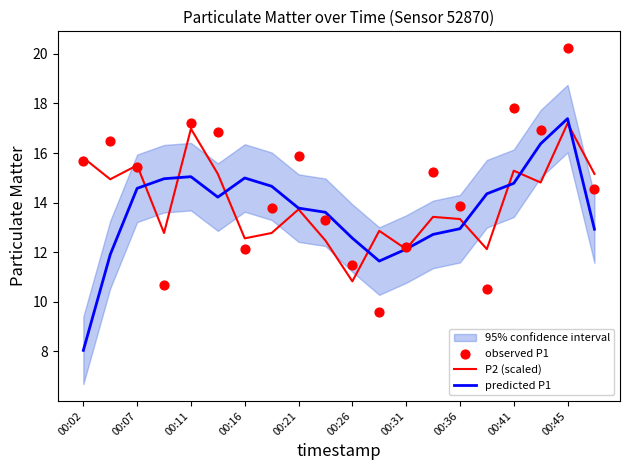

What is the minimum value for P2 (scaled)?

10.8